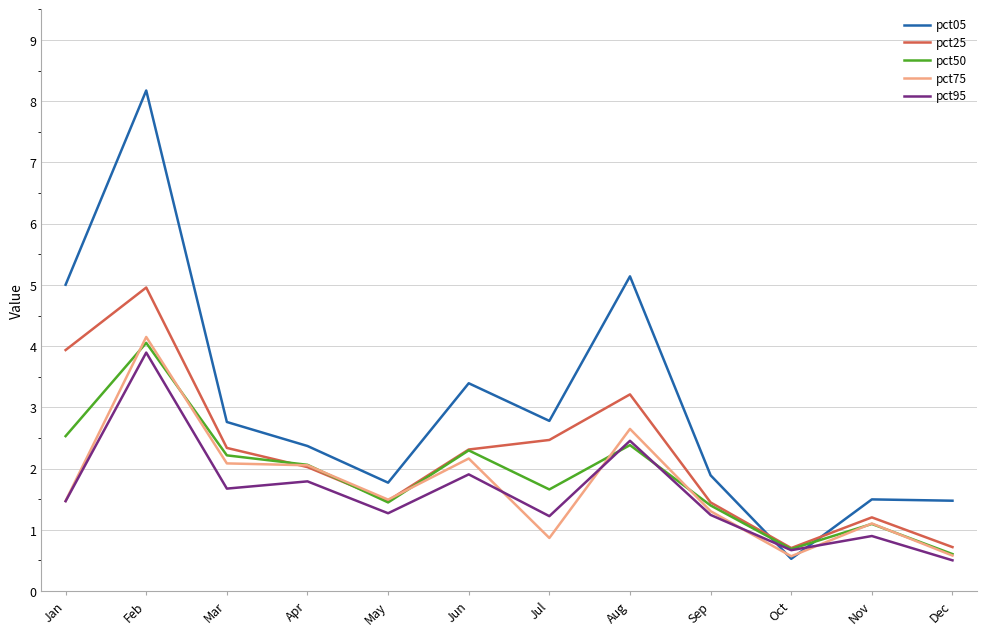

Where is the first local maximum for pct75?

Feb